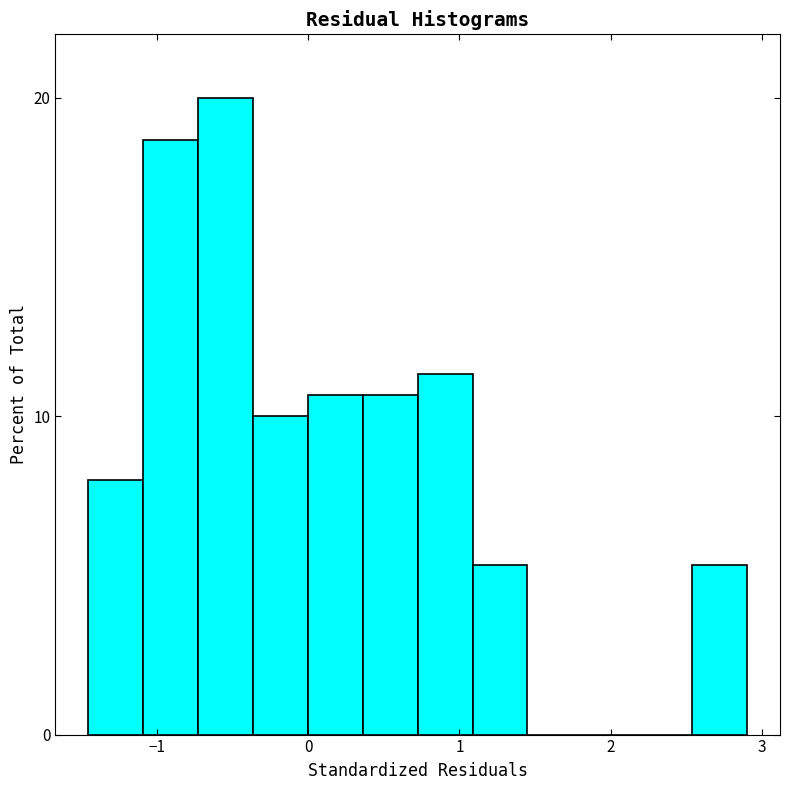

Around what value on the x-axis is the tallest bar? Give the approximate position of its centre, as read against the axis.

-0.5